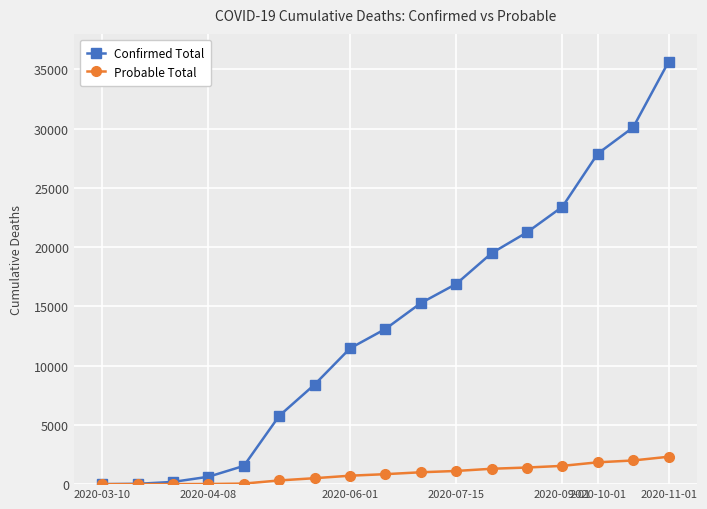

What is the greatest value displayed?

35642